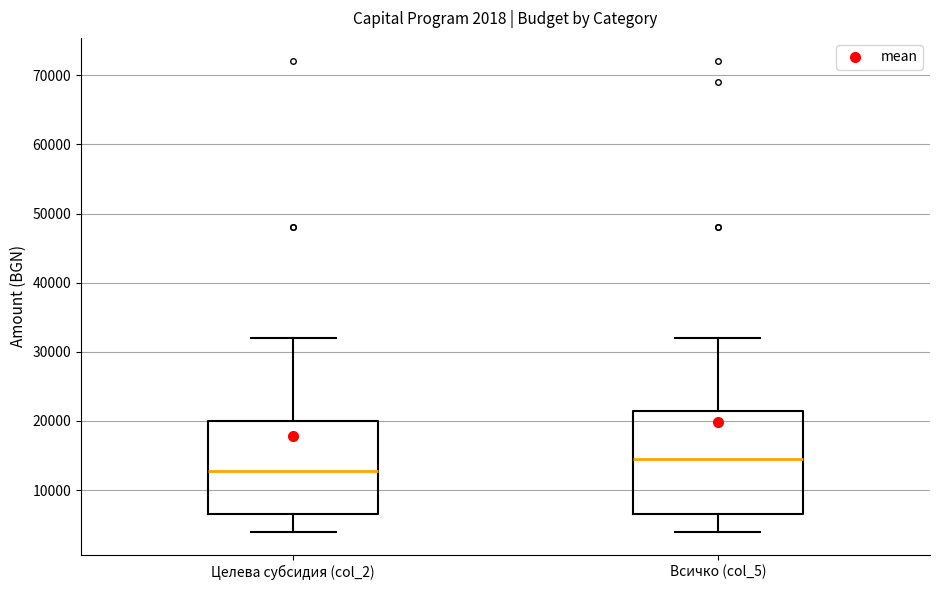

Which box has the highest median line?

Всичко (col_5)